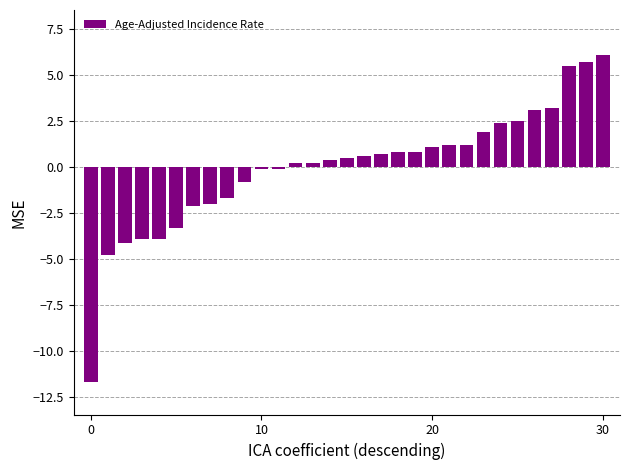

What is the minimum value shown in the chart?

-11.7